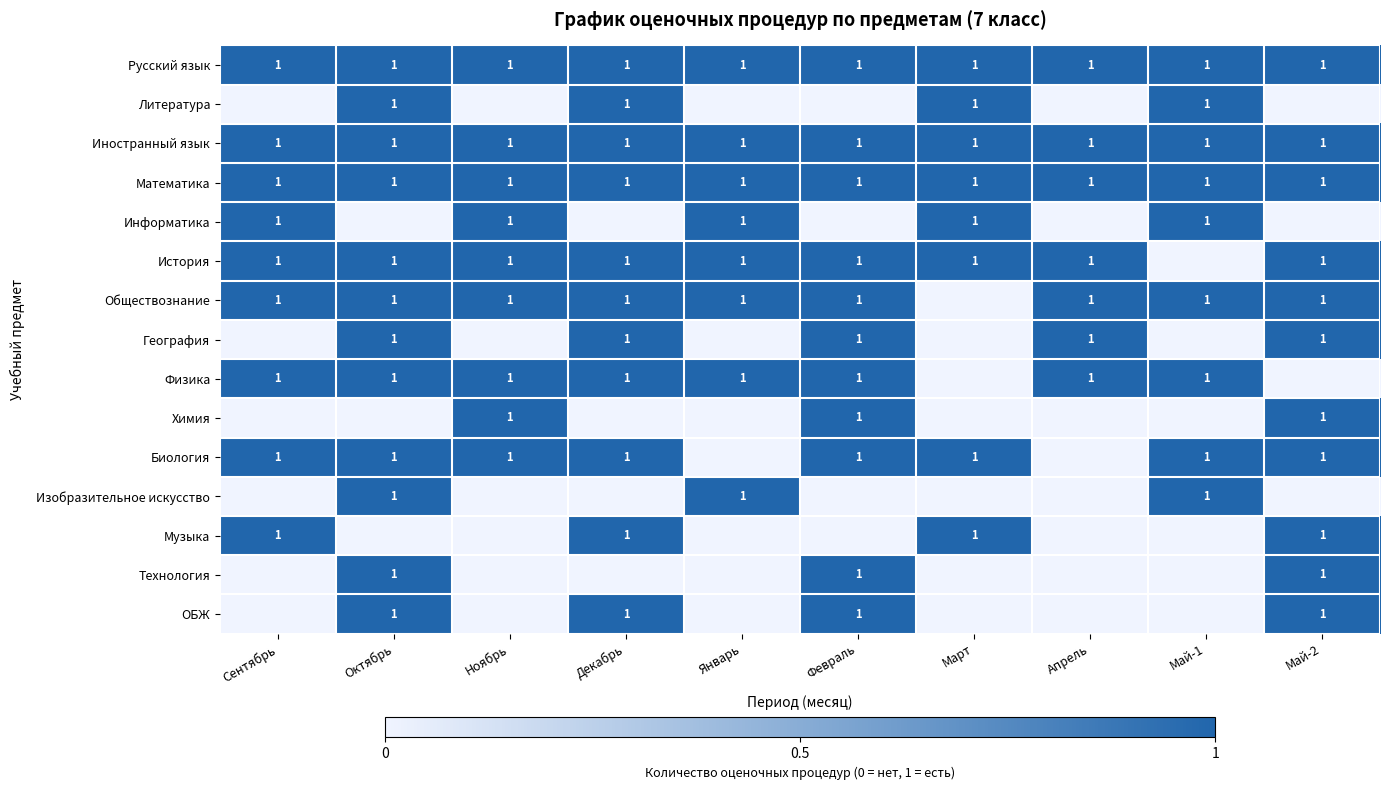

The Иностранный язык series shows 1 at Январь. True or false?

True